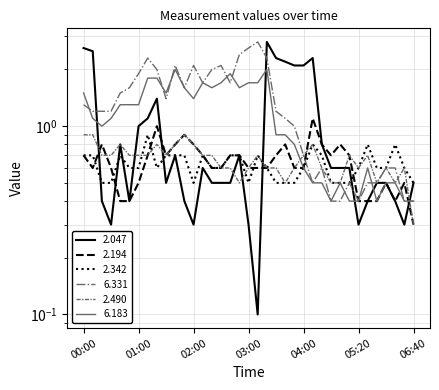

How many lines are shown in the chart?

6